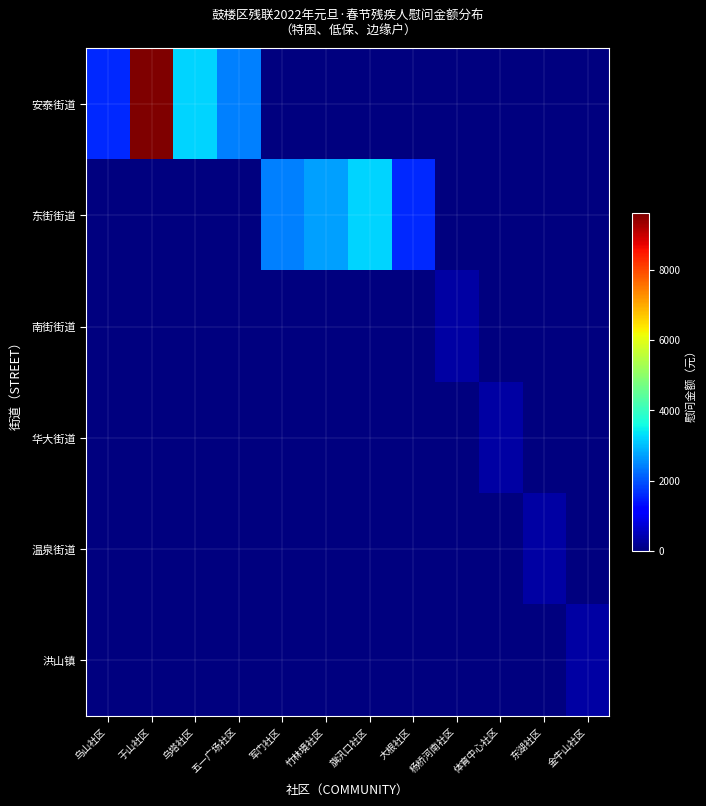

Rank the series by their maximum value, from lowest to highest.

南街街道, 华大街道, 温泉街道, 洪山镇, 东街街道, 安泰街道